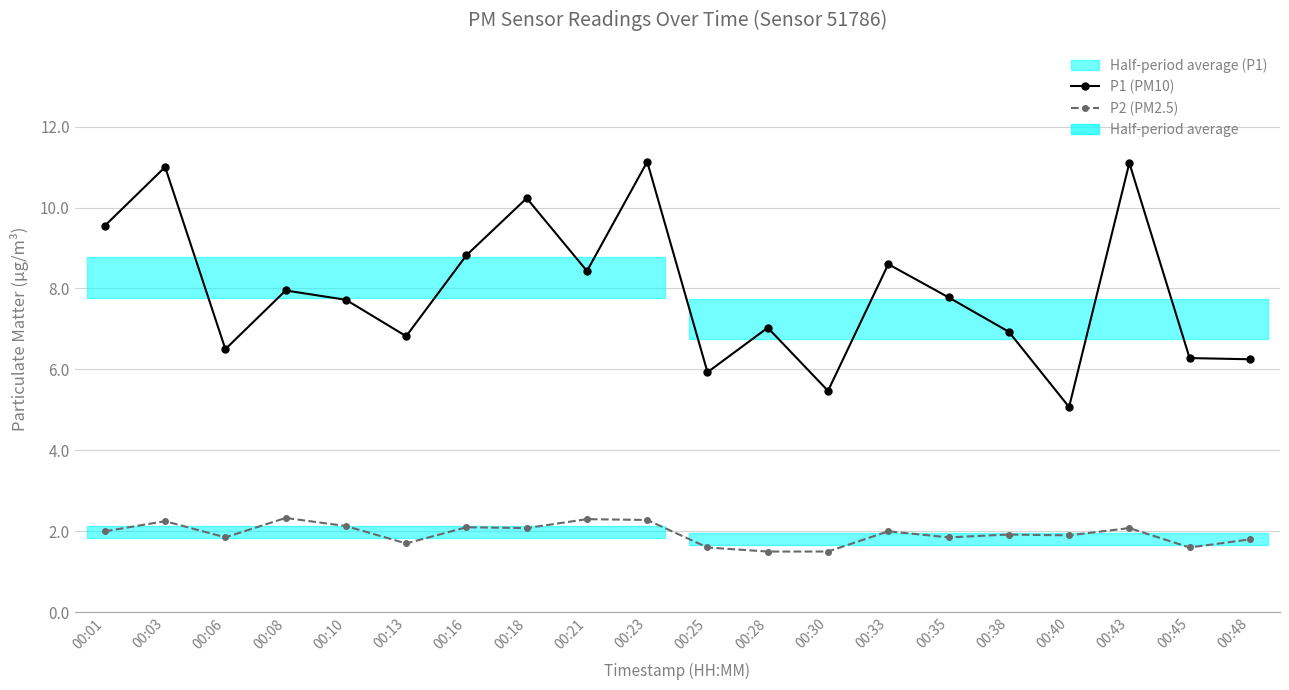

Between 00:23 and 00:10, which is larger?

00:23